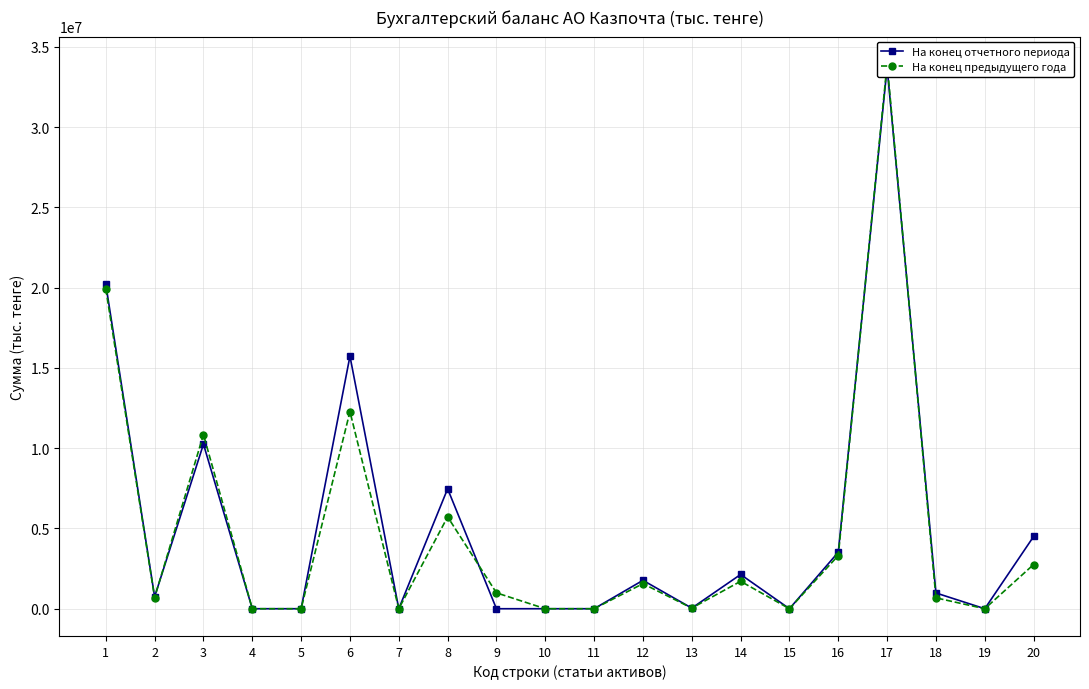

Does the chart display data point markers on the line(s)?

Yes